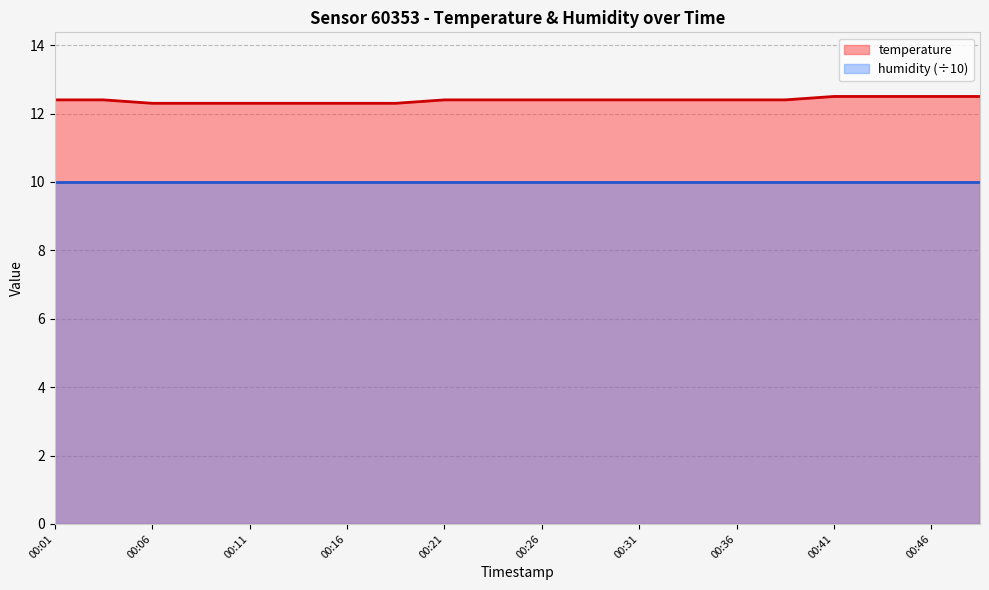

Reading right to left, extract all data points from this chart.

12.5	12.5	12.5	12.5	12.4	12.4	12.4	12.4	12.4	12.4	12.4	12.4	12.3	12.3	12.3	12.3	12.3	12.3	12.4	12.4